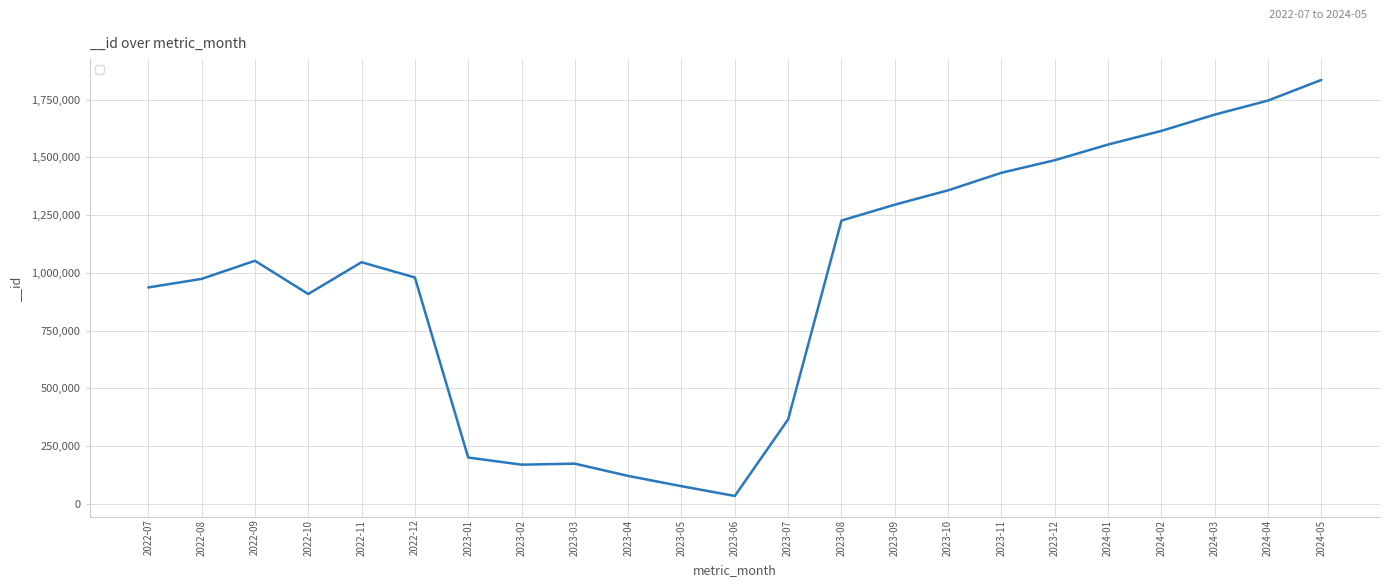

What is the difference between the values at 2023-03 and 2022-09?

878453